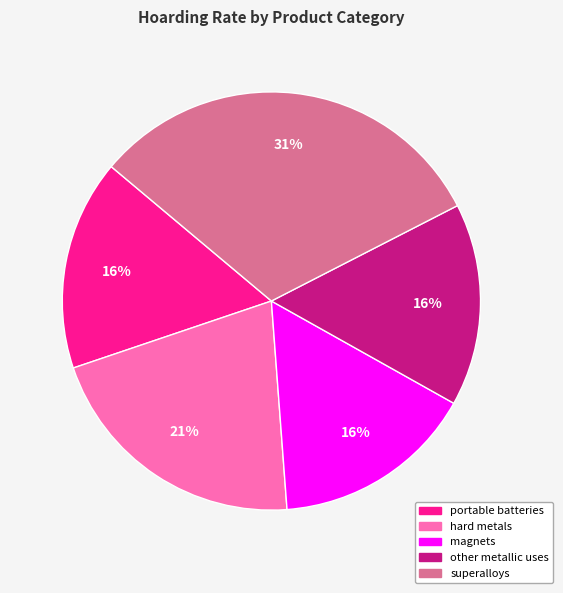

To the nearest percent, what is the combined percentage of superalloys and magnets?

47%